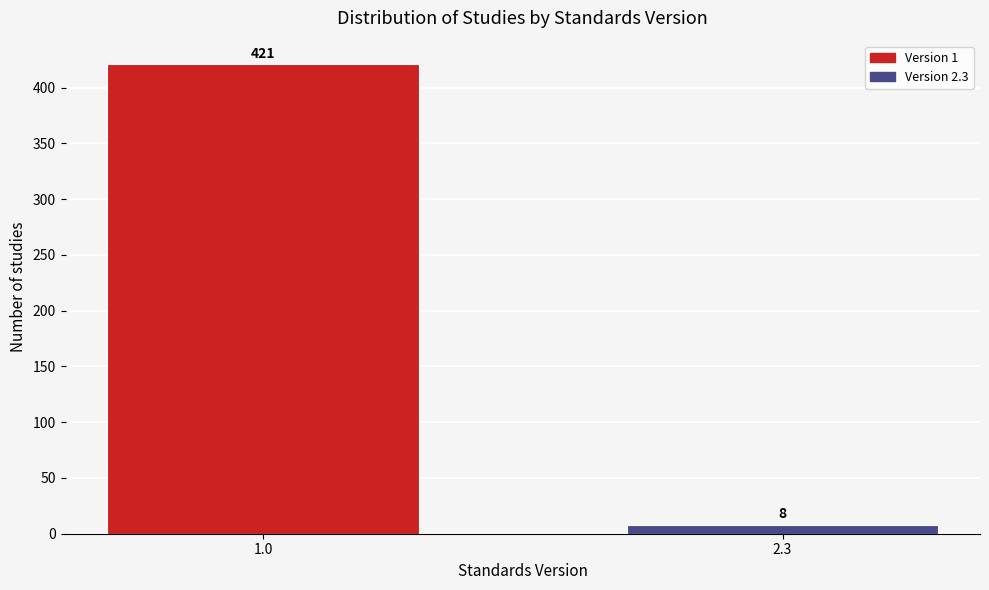

Reading right to left, extract all data points from this chart.

2.3=8	1.0=421